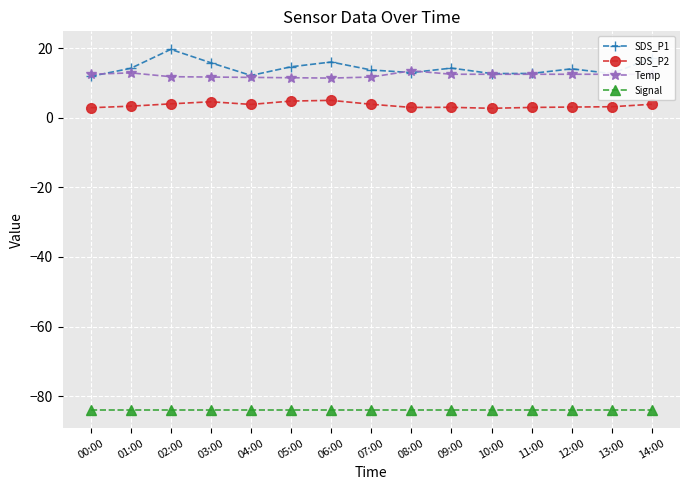

What is the total value across all series at 00:00?

-56.7